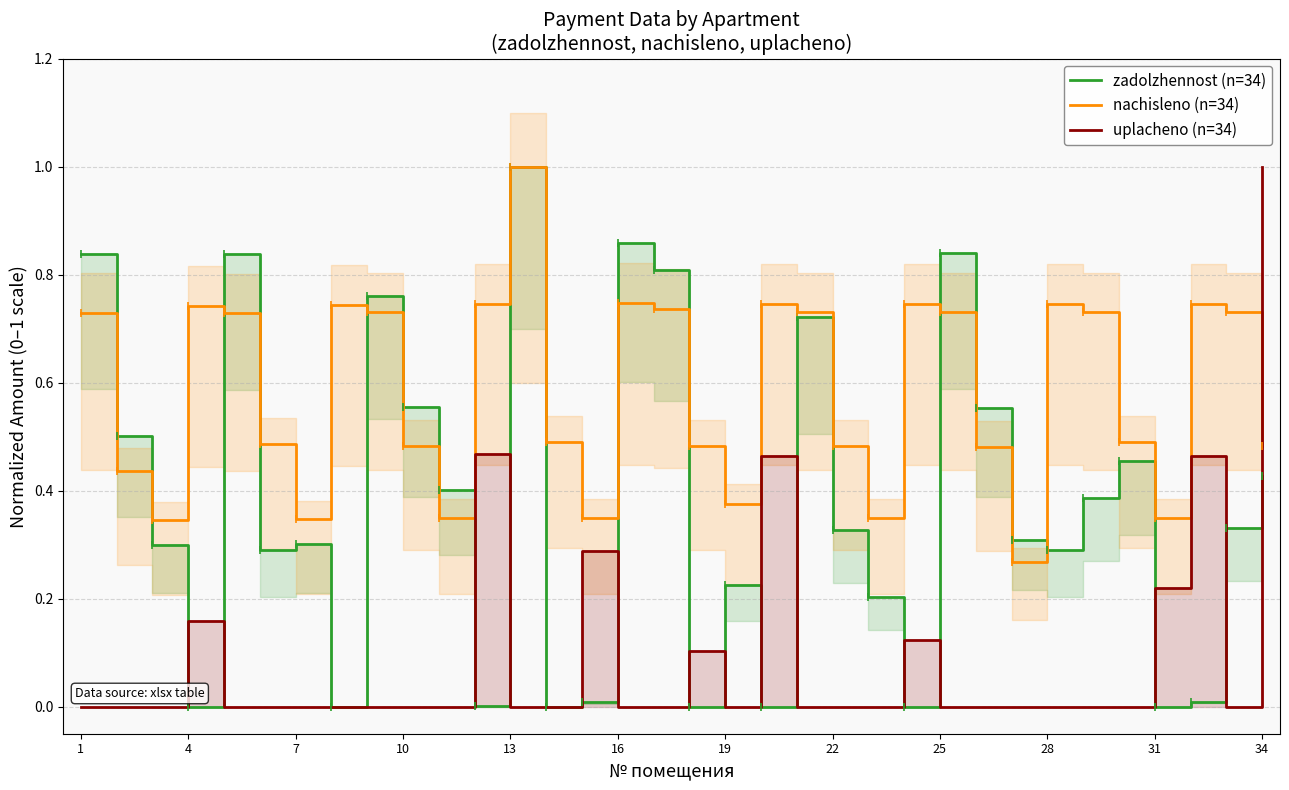

How many data points in zadolzhennost (n=34) are above 0?

28